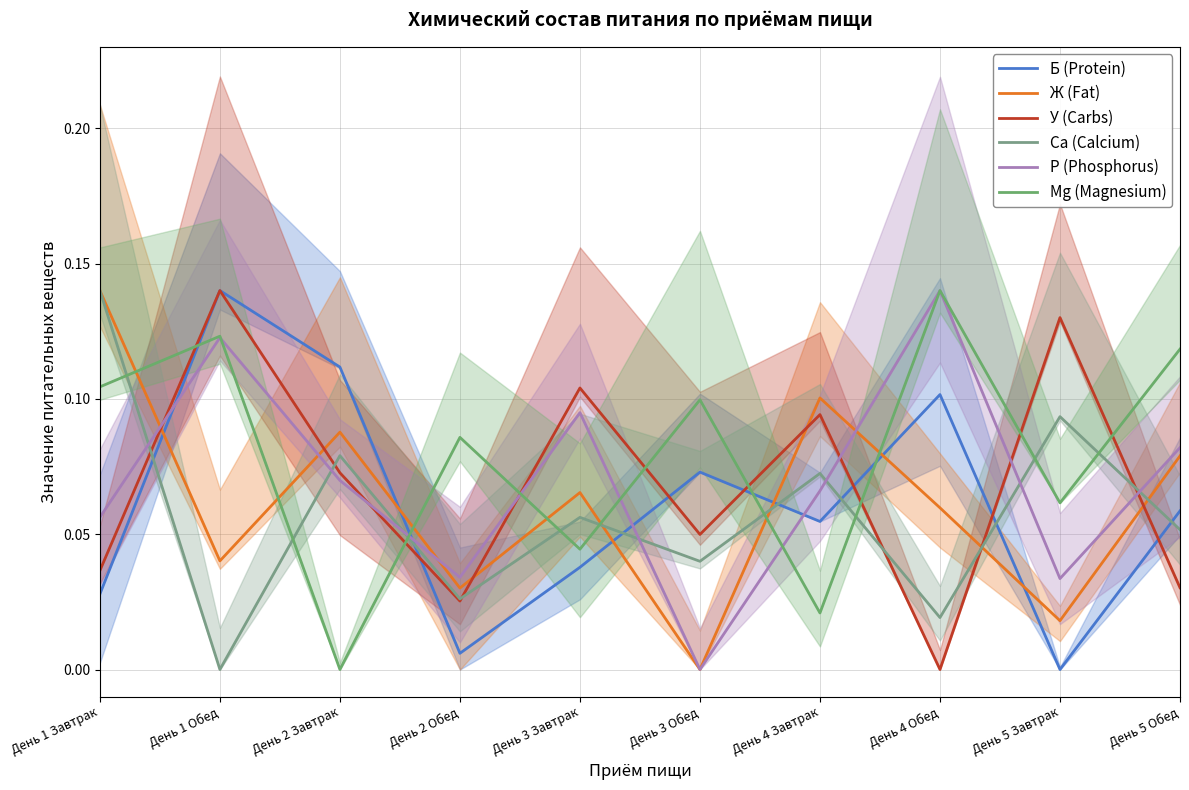

Where is Mg (Magnesium) nearest to the value 0?

День 2 Завтрак